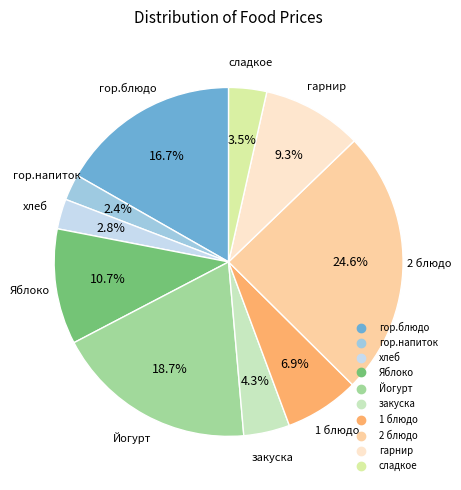

Count the number of slices in the pie.

10